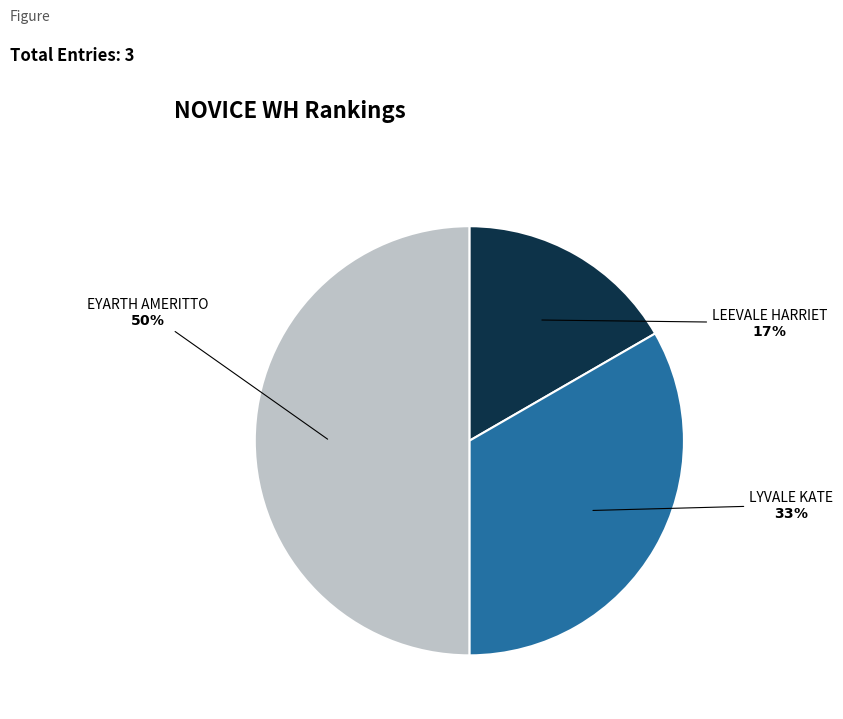

Is it true that EYARTH AMERITTO is 50% of the pie?

True